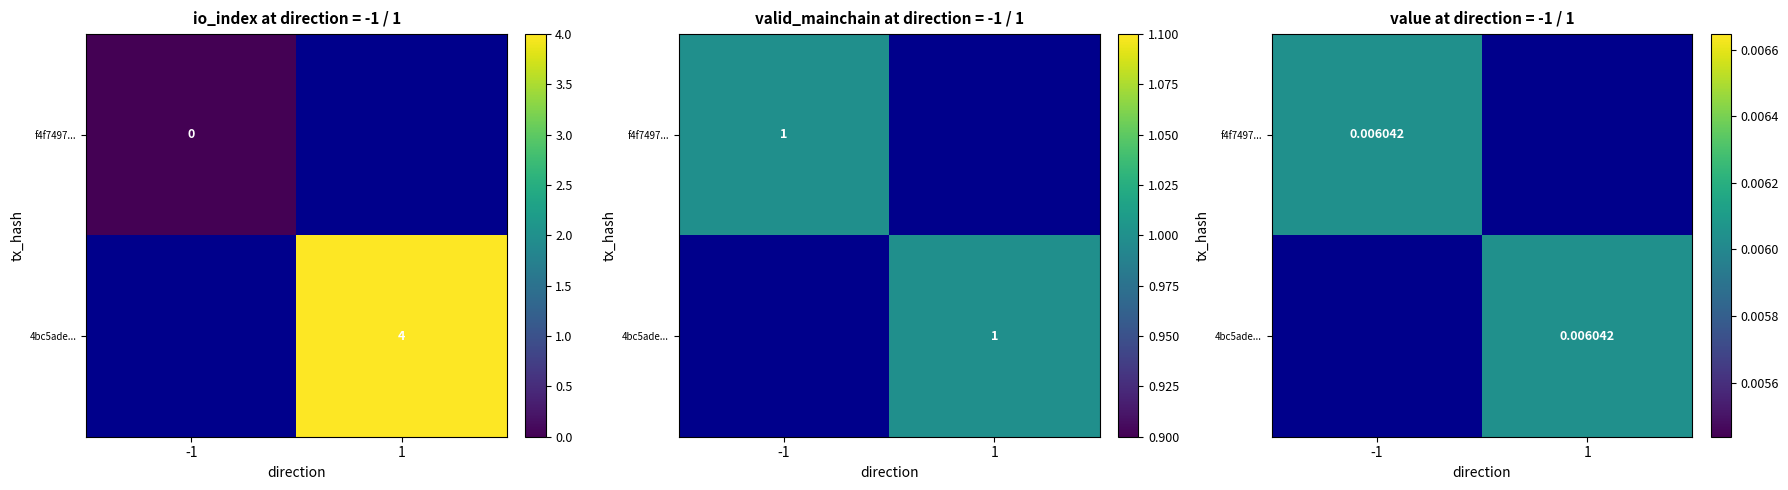

Reading left to right, transcribe all the data shown in this chart.

f4f7497327bd6d5992da1a933dfcaf09178073f: direction=-1.0	io_index=0.0	value=0.0	valid_mainchain=1.0
4bc5ade30df7eab5cede7d9d648b473566af102: direction=1.0	io_index=4.0	value=0.0	valid_mainchain=1.0